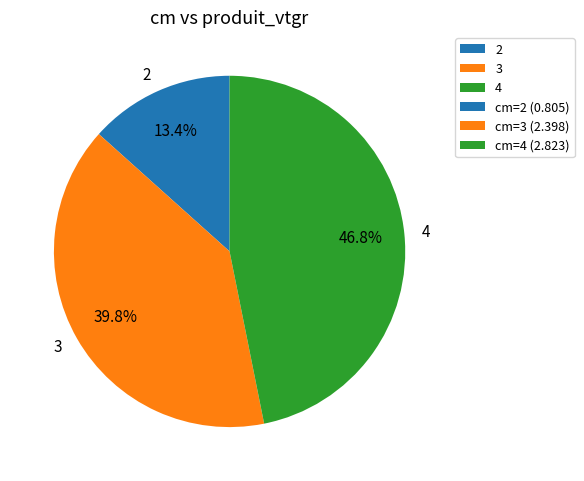

How many segments does this pie chart have?

3